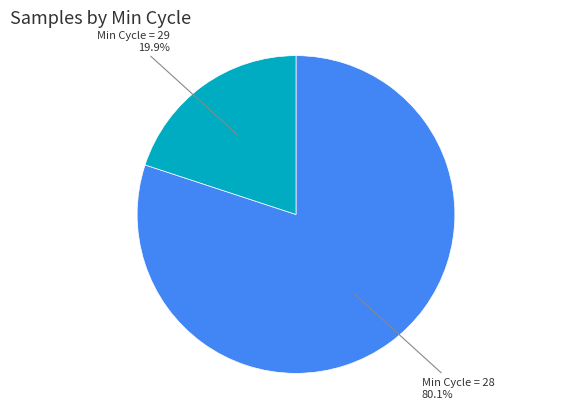

What is the largest slice in the pie chart?

Min Cycle = 28